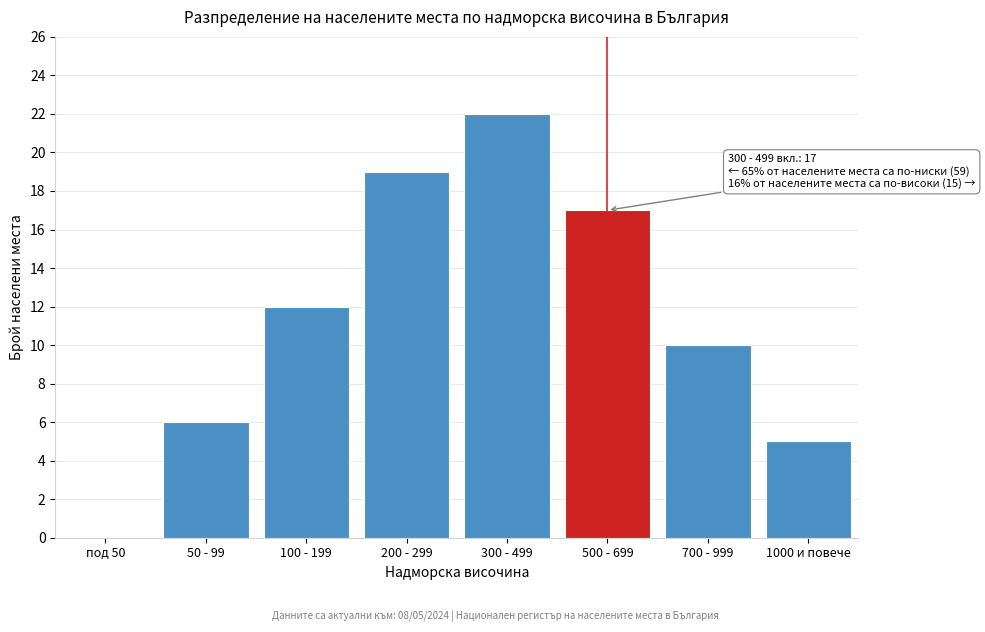

Reading right to left, transcribe all the data shown in this chart.

1000 и повече=5	700 - 999=10	500 - 699=17	300 - 499=22	200 - 299=19	100 - 199=12	50 - 99=6	под 50=0